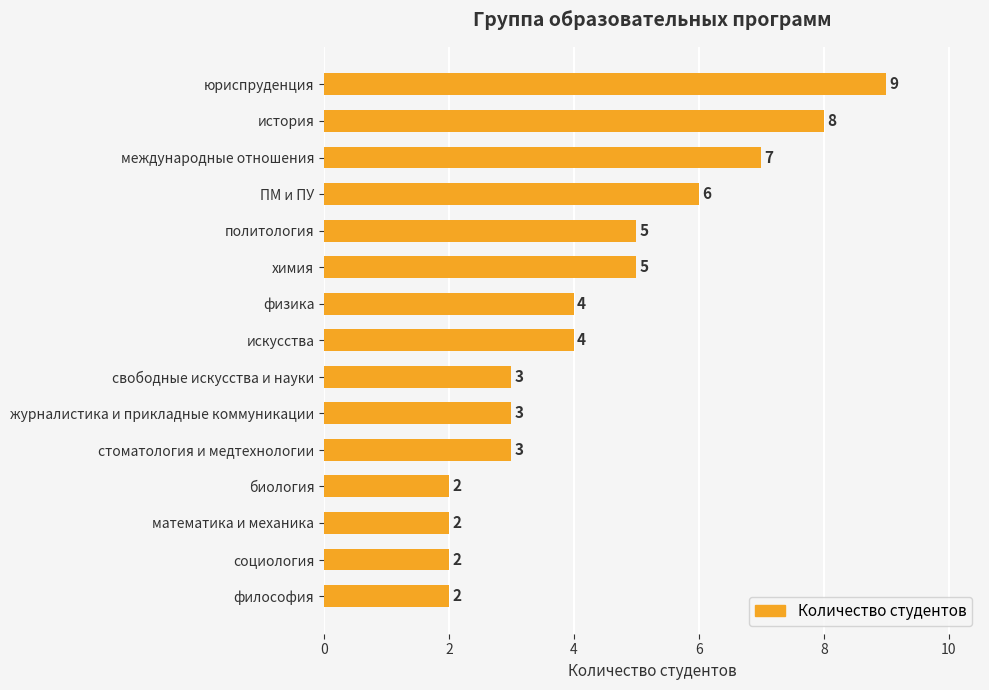

Reading bottom to top, extract all data points from this chart.

философия=2	социология=2	математика и механика=2	биология=2	стоматология и медтехнологии=3	журналистика и прикладные коммуникации=3	свободные искусства и науки=3	искусства=4	физика=4	химия=5	политология=5	ПМ и ПУ=6	международные отношения=7	история=8	юриспруденция=9